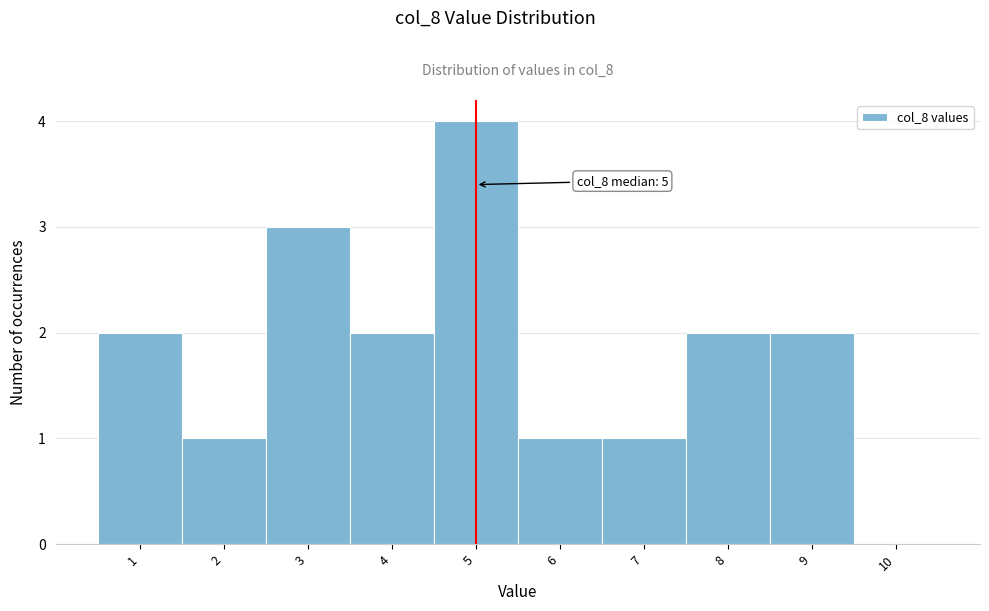

Which range on the x-axis has the tallest bar?

4.5 to 5.5